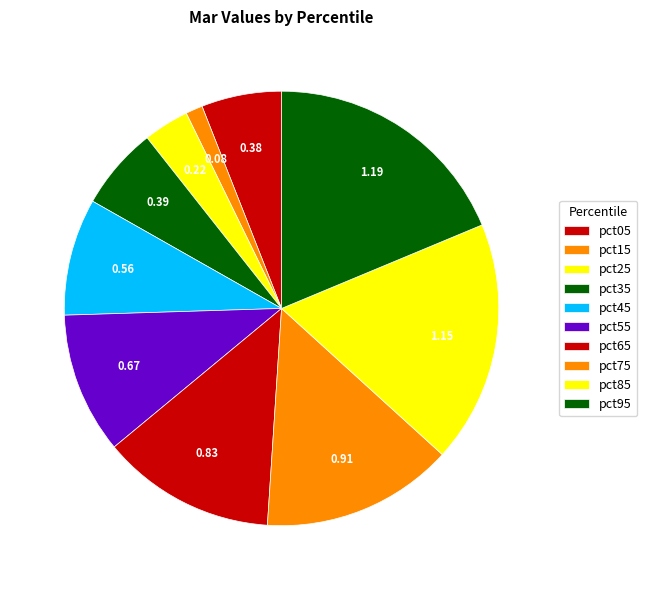

Does pct05 represent more than half of the total?

No